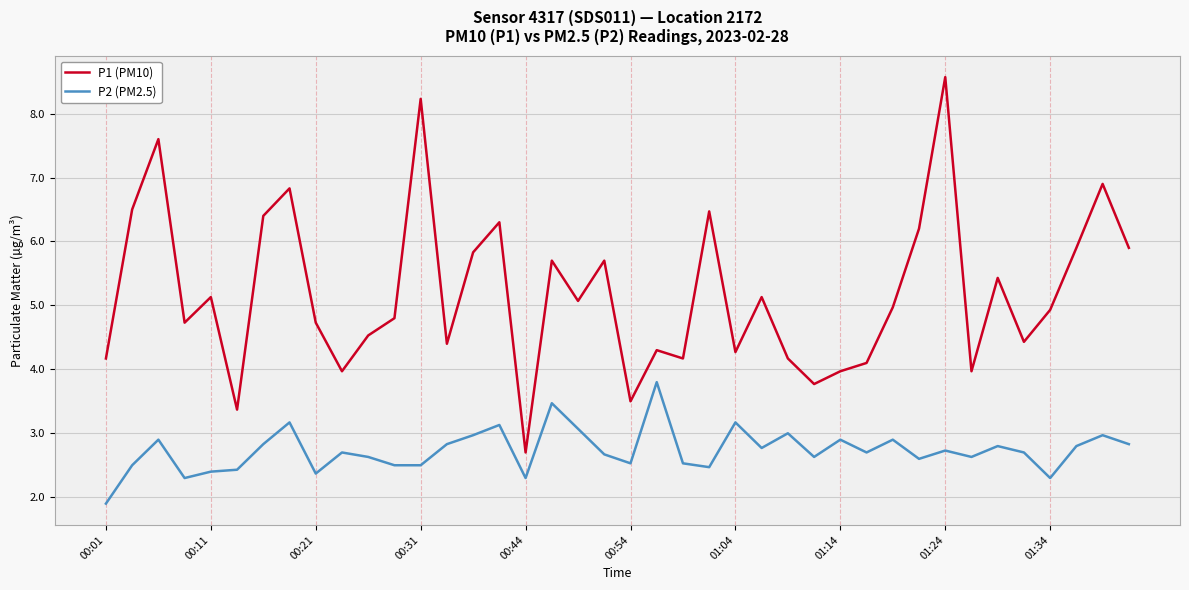

True or false: P1 (PM10) and P2 (PM2.5) cross at least once.

False